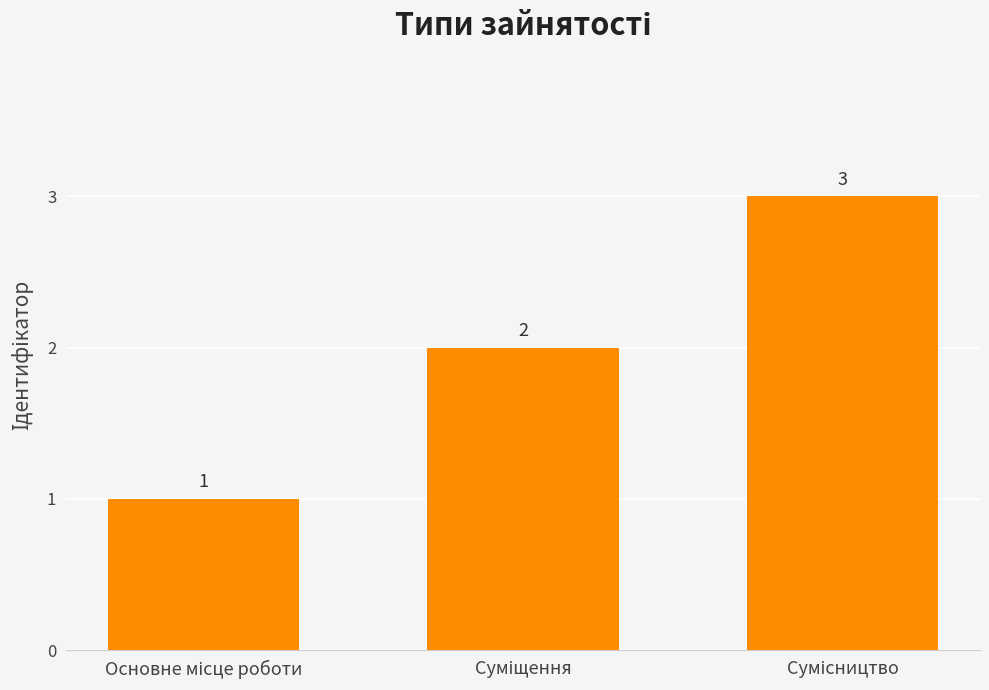

What is the greatest value displayed?

3